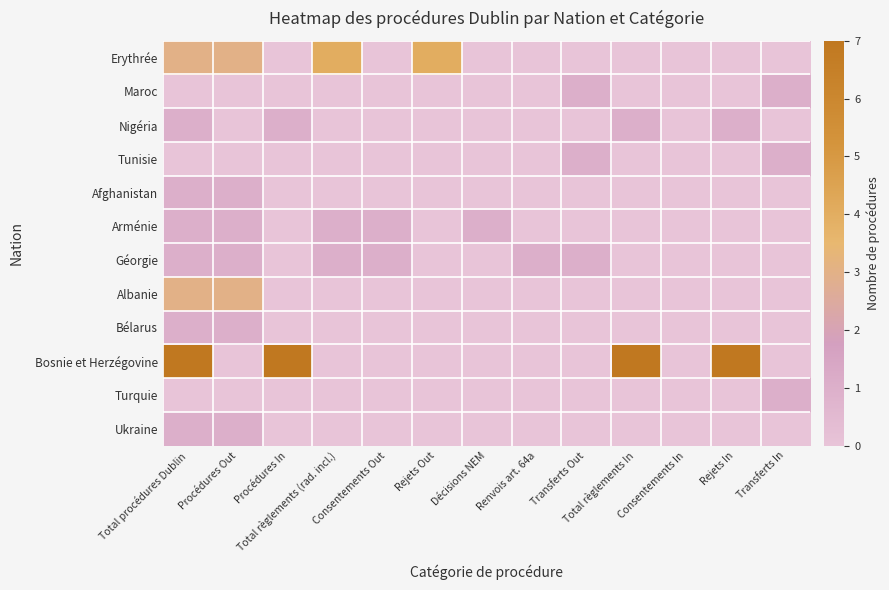

At which category is the sum across all series the highest?

Total procédures Dublin